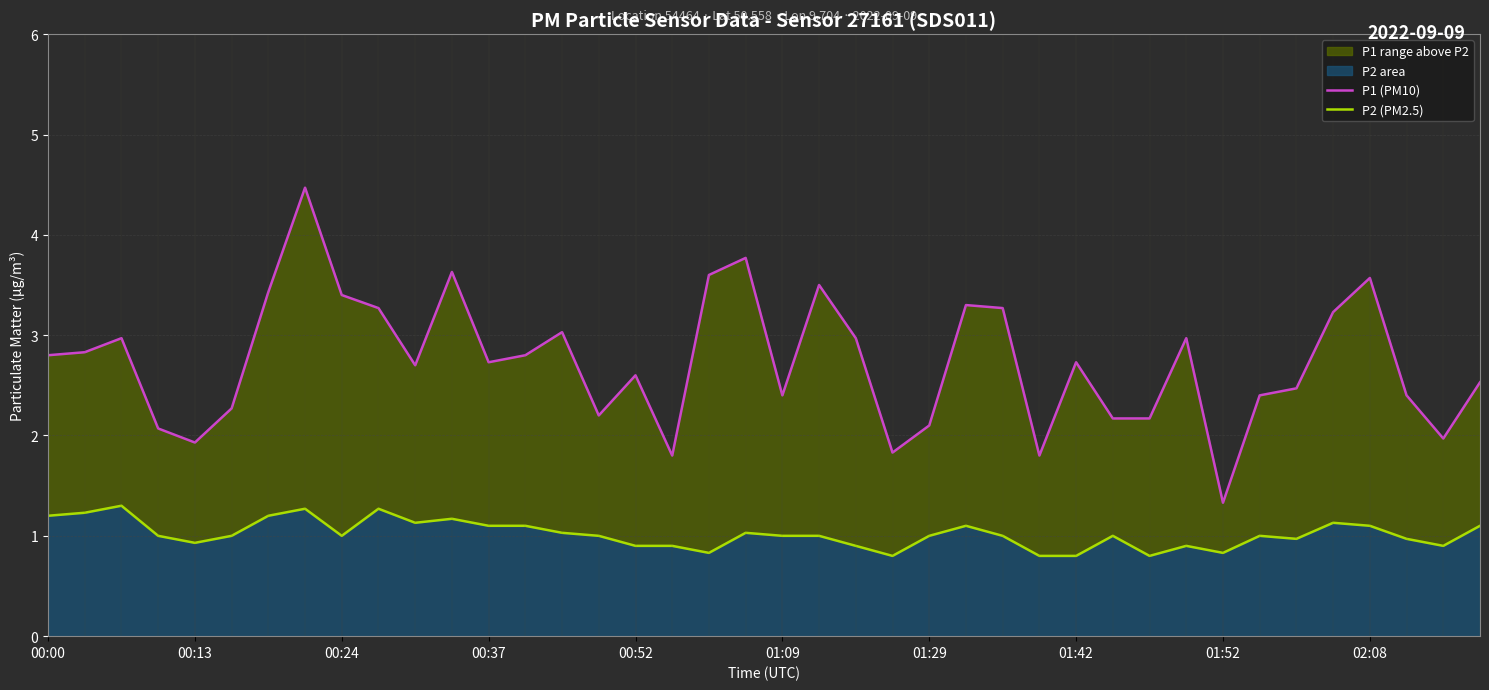

What is the sum of all P1 (PM10) values?

109.4